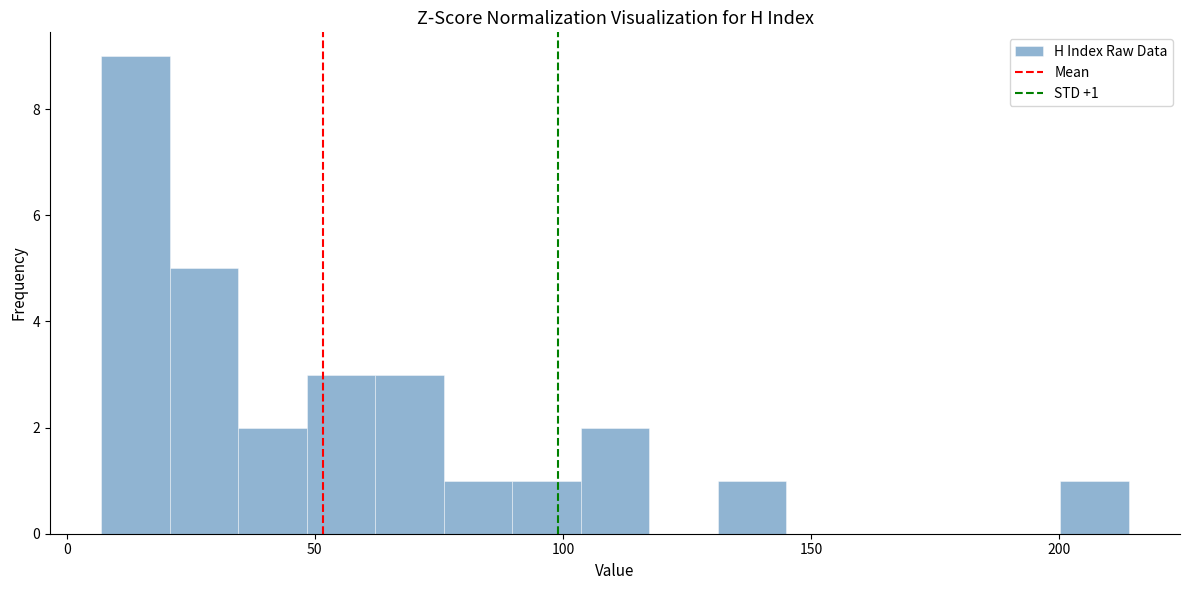

Around what value on the x-axis is the tallest bar? Give the approximate position of its centre, as read against the axis.

15